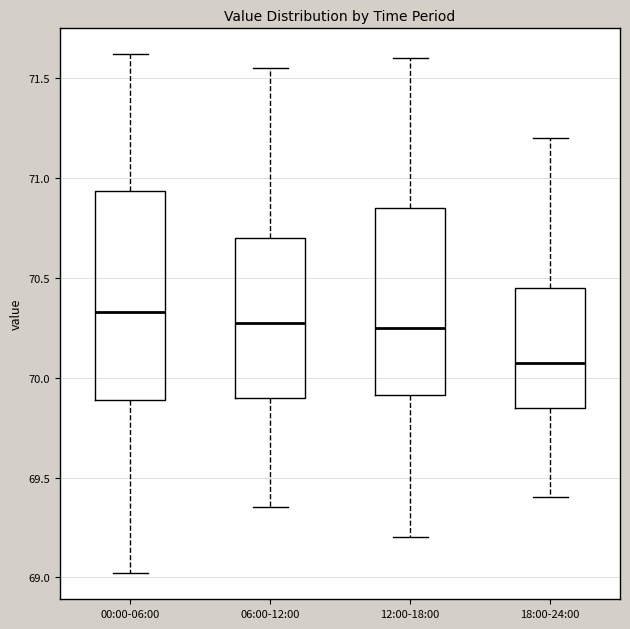

Reading left to right, read every box against the y-axis: the position of its median line, the range the box covers, and the ends of its whiskers. The values are not printed on the chart, so give them approximately, as read against the axis.

00:00-06:00: median 70.35, box 69.90 to 70.95, whiskers 69.00 to 71.60
06:00-12:00: median 70.30, box 69.90 to 70.70, whiskers 69.35 to 71.55
12:00-18:00: median 70.25, box 69.90 to 70.85, whiskers 69.20 to 71.60
18:00-24:00: median 70.10, box 69.85 to 70.45, whiskers 69.40 to 71.20